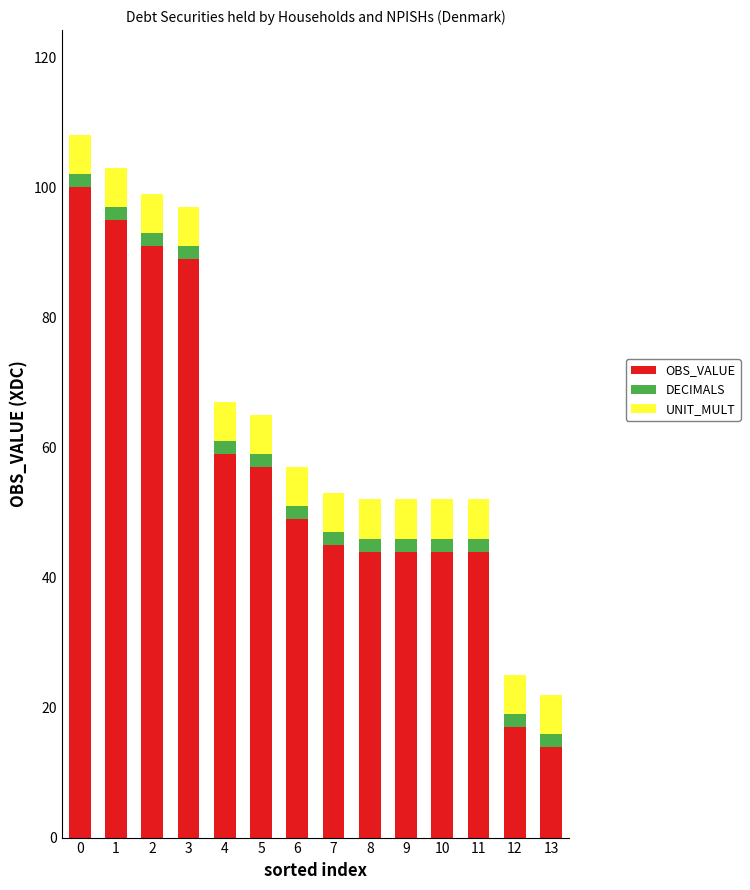

Does the chart contain any negative values?

No